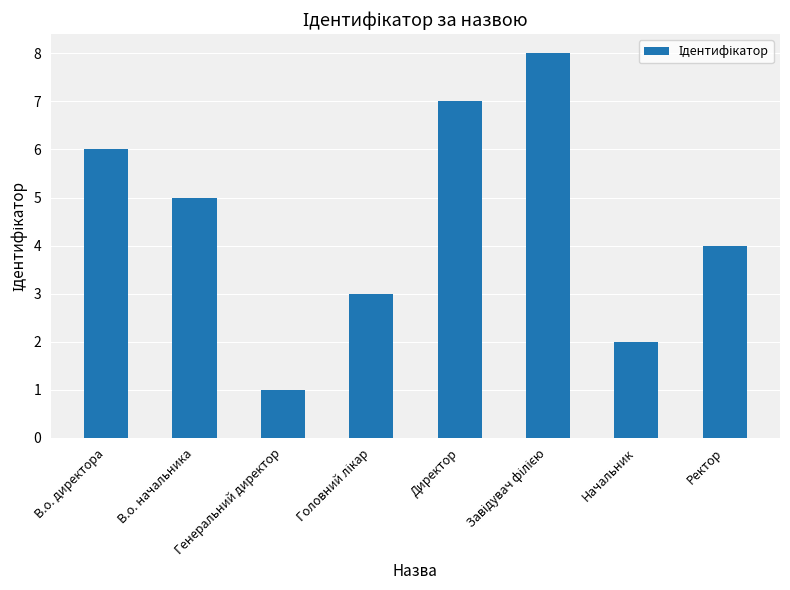

What position from the right is В.о. директора?

8